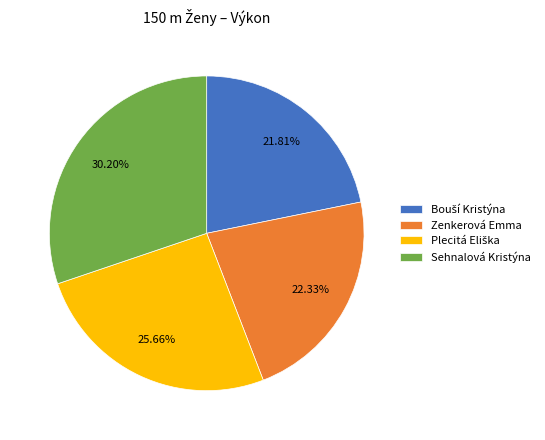

To the nearest percent, what portion does Sehnalová Kristýna represent?

30%